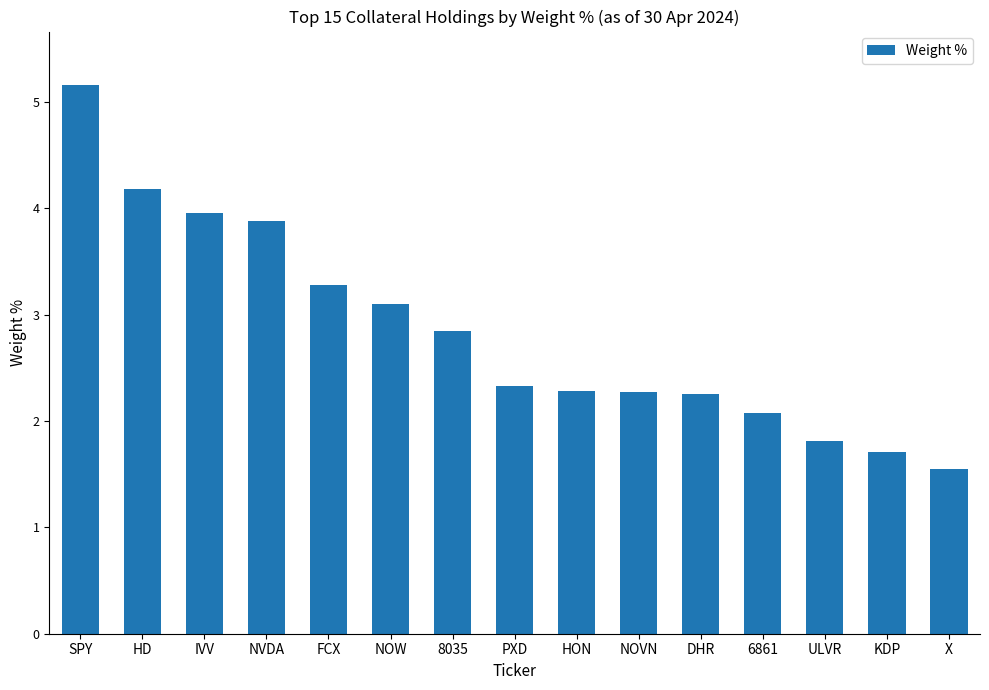

What value does the data have at ULVR?

1.8